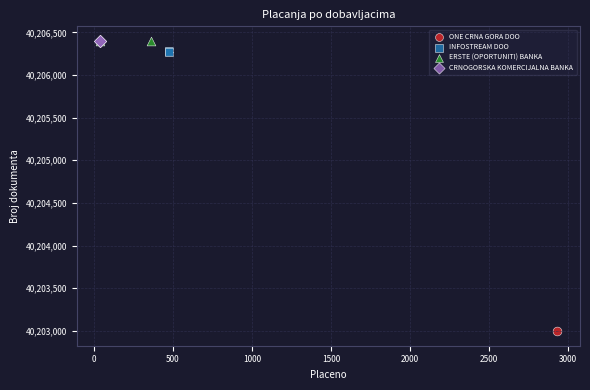

What are all the series names shown in the legend?

ONE CRNA GORA DOO, INFOSTREAM DOO, ERSTE (OPORTUNITI) BANKA, CRNOGORSKA KOMERCIJALNA BANKA